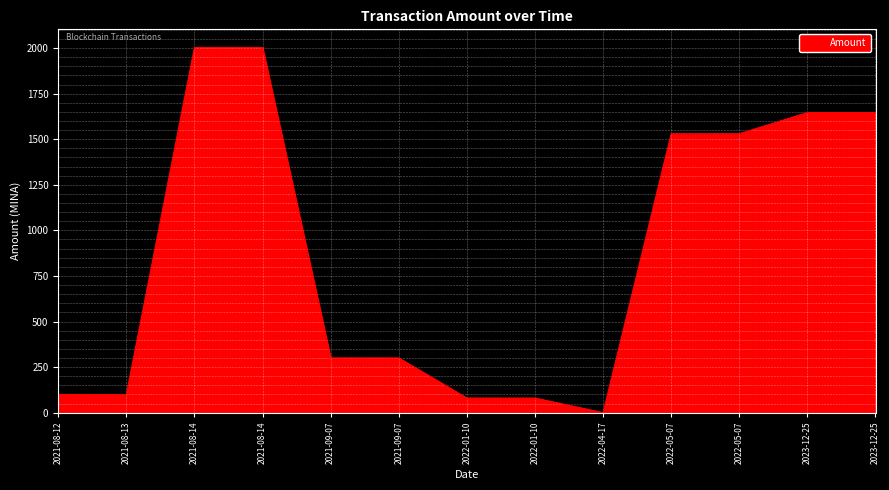

Rank the categories by value from highest to lowest.

2021-08-14, 2021-08-14, 2023-12-25, 2023-12-25, 2022-05-07, 2022-05-07, 2021-09-07, 2021-09-07, 2021-08-12, 2021-08-13, 2022-01-10, 2022-01-10, 2022-04-17